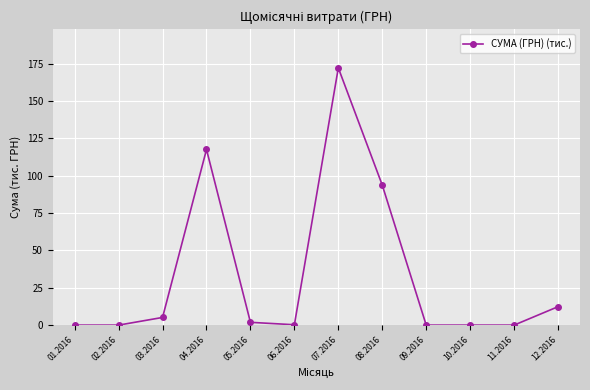

How many lines are shown in the chart?

1